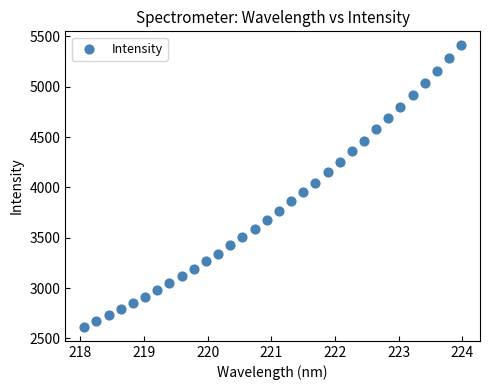

What is the range of Y values (max minus min)?

2794.4